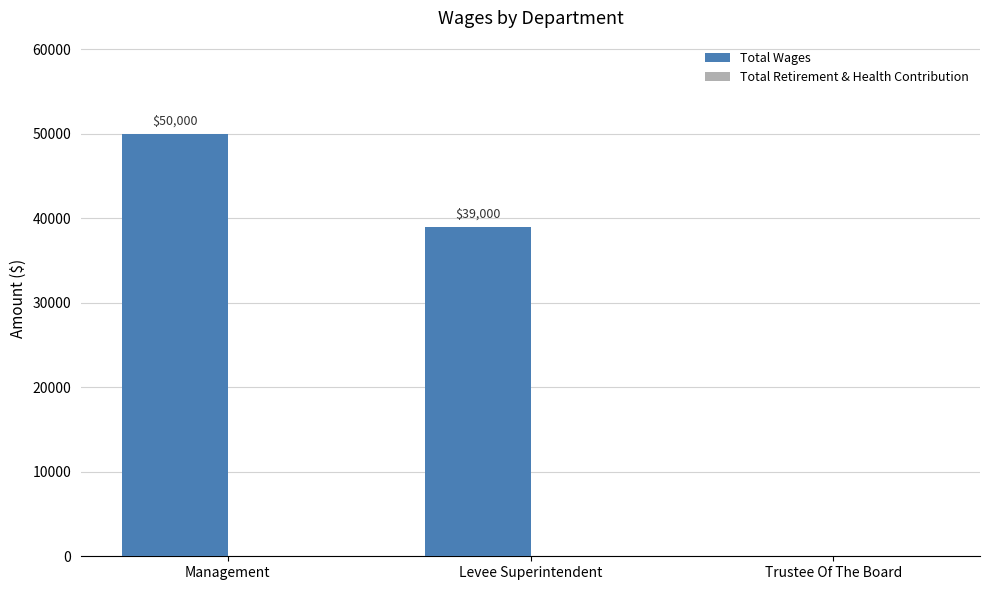

The value at Management is 50000. True or false?

True